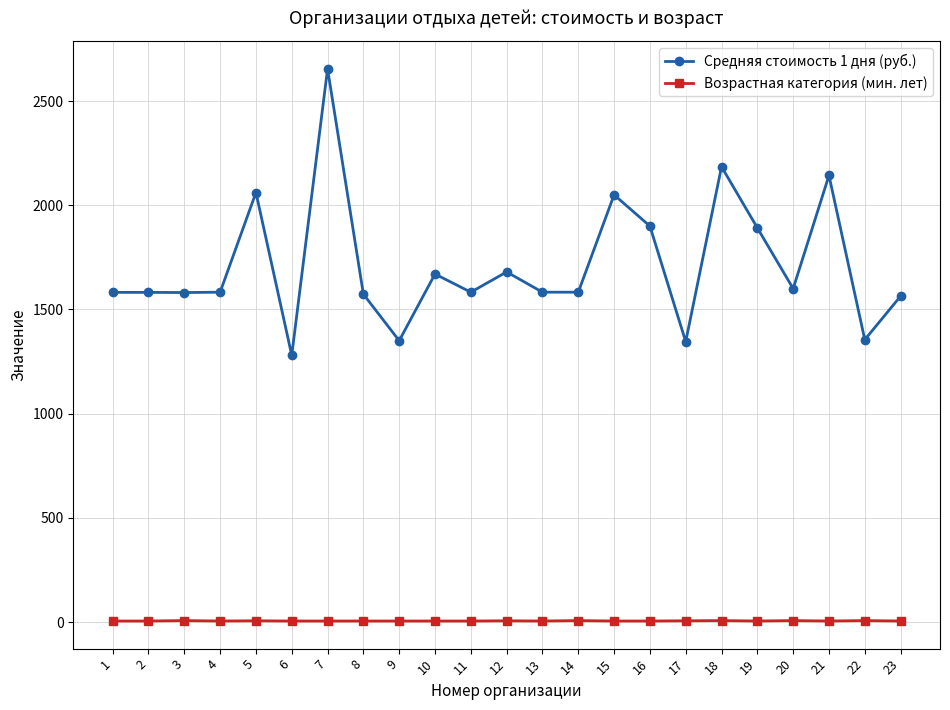

Which series has the widest spread of values?

Средняя стоимость 1 дня (руб.)